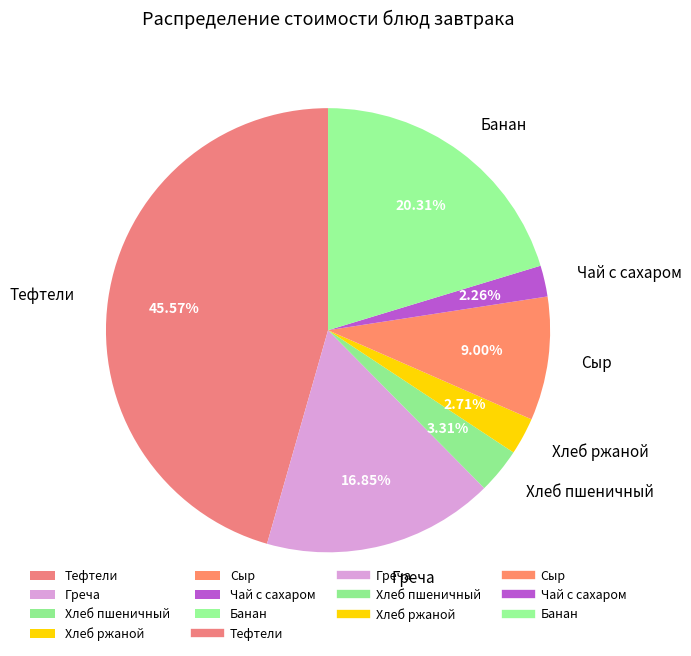

Is there any slice that represents more than half of the pie?

No